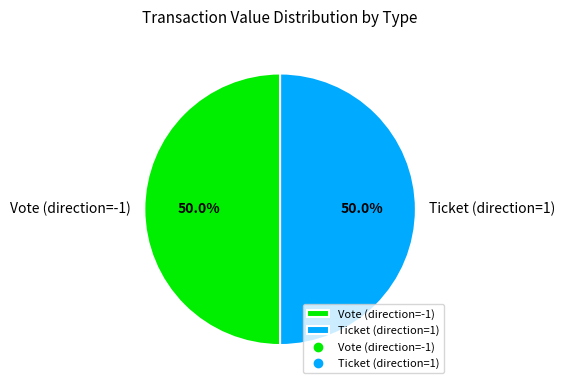

Count the number of slices in the pie.

2